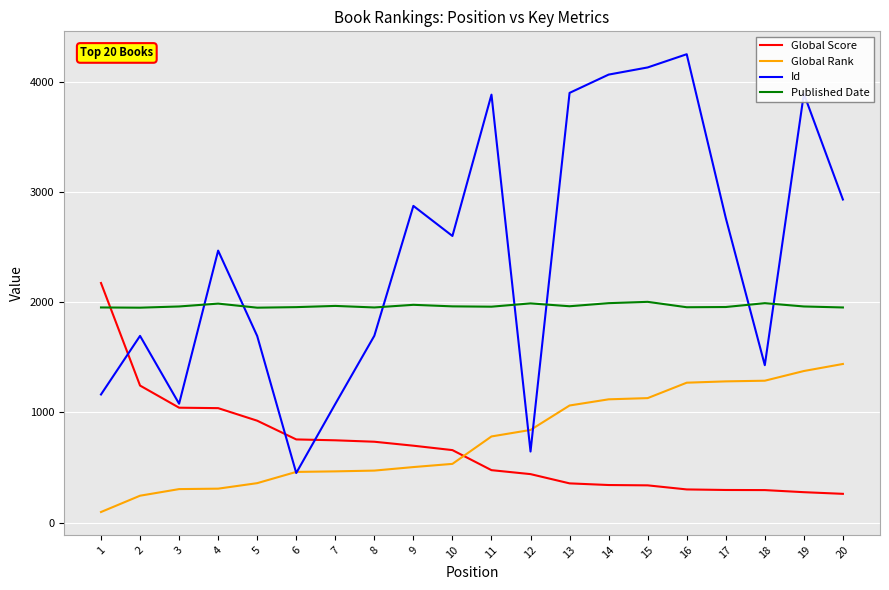

True or false: Global Rank has a value of 536 at 5.

False